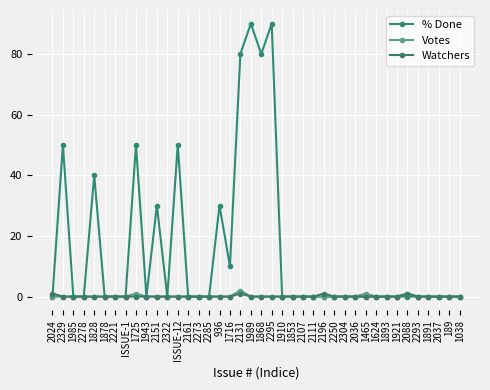

How many categories are shown in the chart?

40